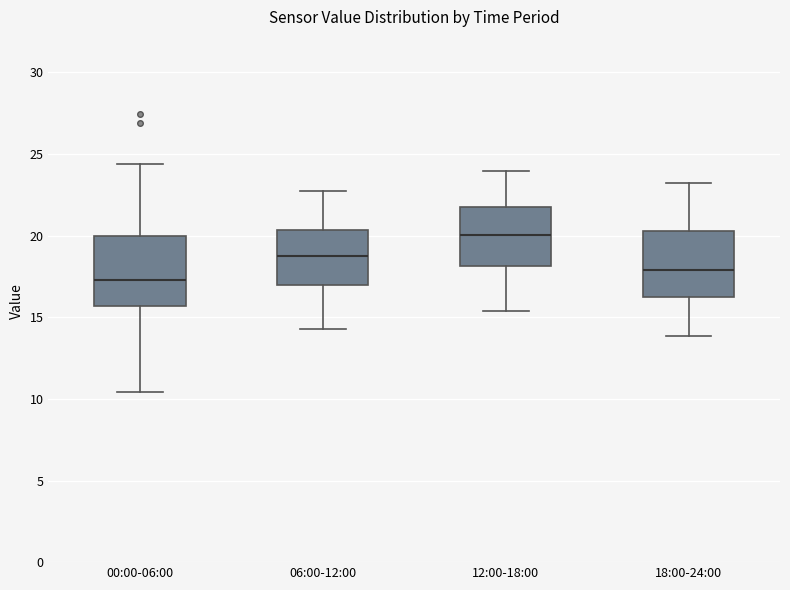

Reading left to right, read every box against the y-axis: the position of its median line, the range the box covers, and the ends of its whiskers. The values are not printed on the chart, so give them approximately, as read against the axis.

00:00-06:00: median 17.5, box 15.5 to 20.0, whiskers 10.5 to 24.5
06:00-12:00: median 19.0, box 17.0 to 20.5, whiskers 14.5 to 23.0
12:00-18:00: median 20.0, box 18.0 to 22.0, whiskers 15.5 to 24.0
18:00-24:00: median 18.0, box 16.0 to 20.5, whiskers 14.0 to 23.0